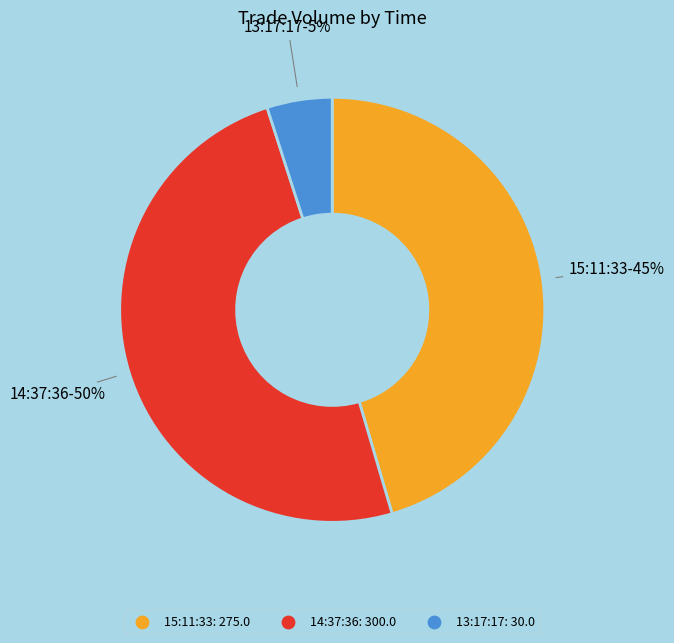

What is the smallest slice in the pie chart?

13:17:17